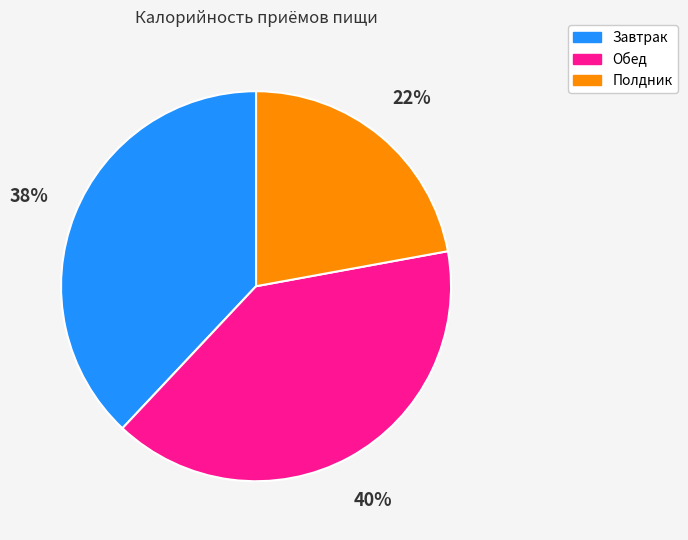

Is the sum of Завтрак and Полдник greater than half?

Yes